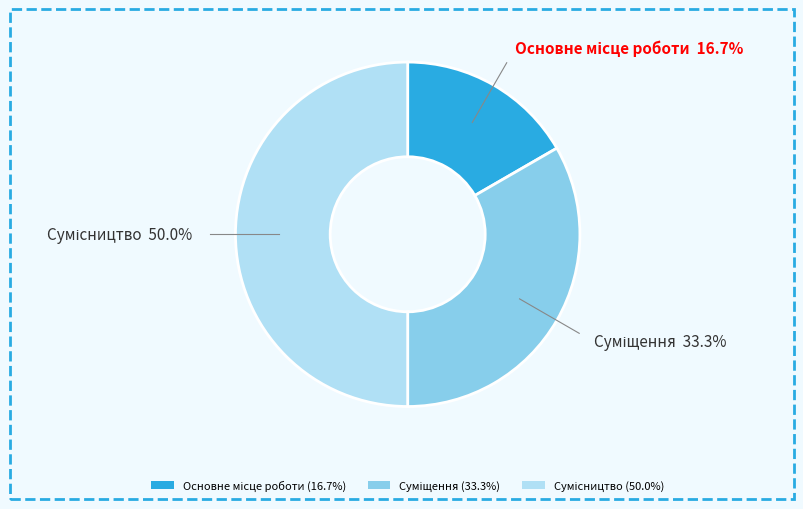

What is the change in value from Основне місце роботи to Суміщення?

+1